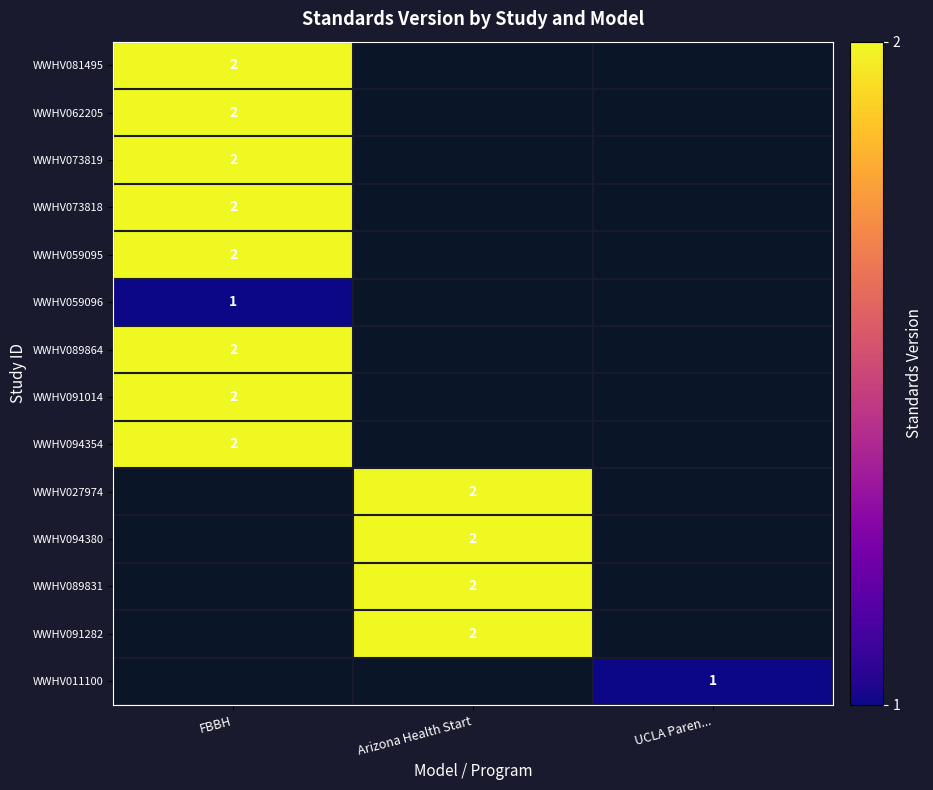

The WWHV081495 series shows 2 at FBBH. True or false?

True